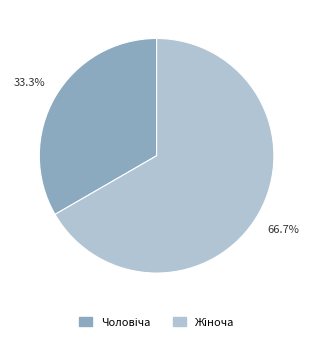

Does any single category account for the majority?

Yes